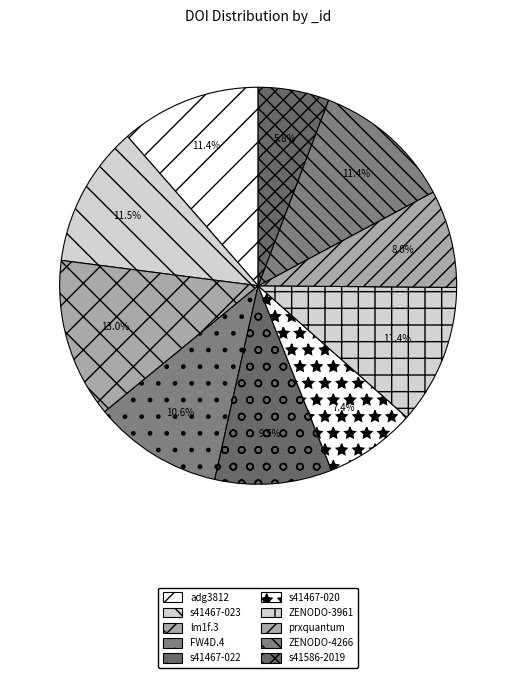

Is there a majority slice in this chart?

No